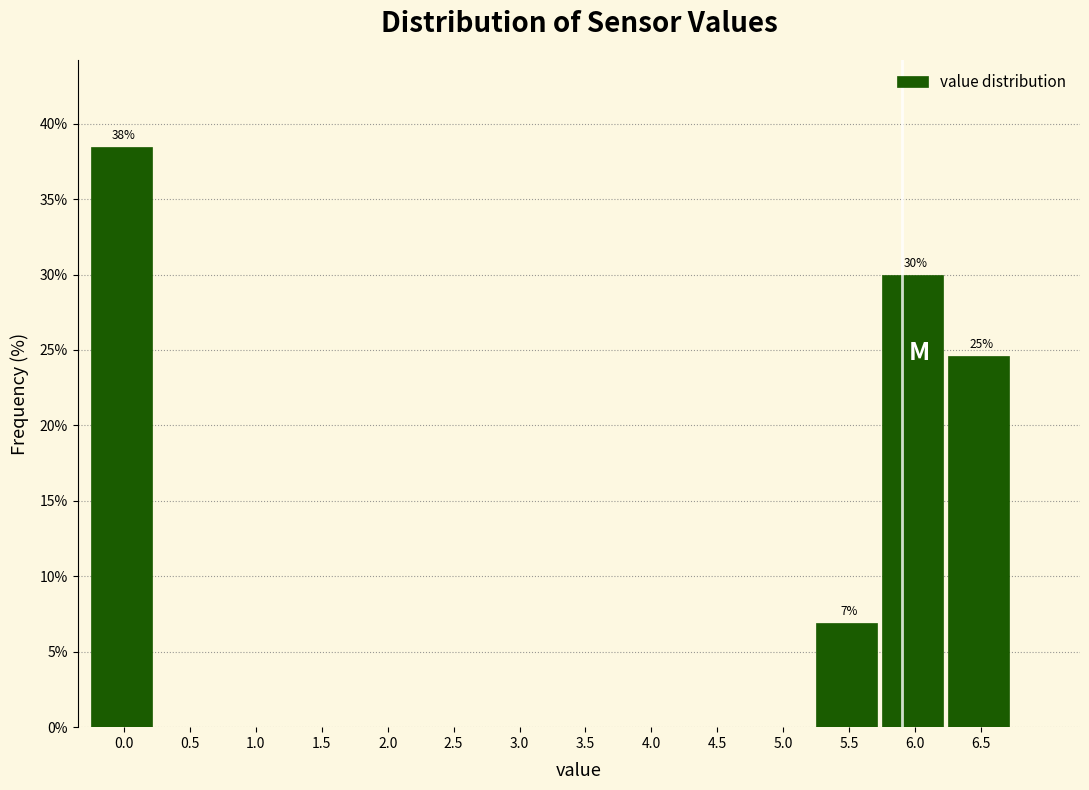

Reading left to right, transcribe all the data shown in this chart.

0.0=38.5	0.5=0.0	1.0=0.0	1.5=0.0	2.0=0.0	2.5=0.0	3.0=0.0	3.5=0.0	4.0=0.0	4.5=0.0	5.0=0.0	5.5=6.9	6.0=30.0	6.5=24.6